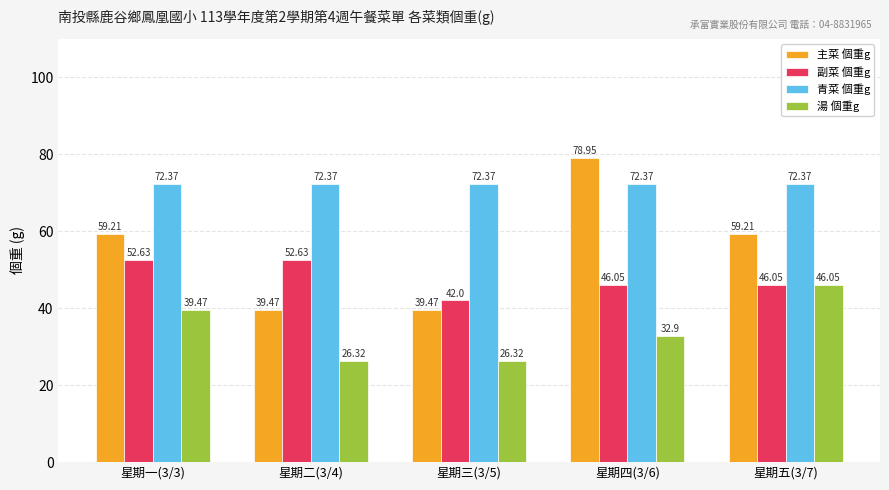

The value of 主菜 個重g at 星期五(3/7) is 32.2. True or false?

False